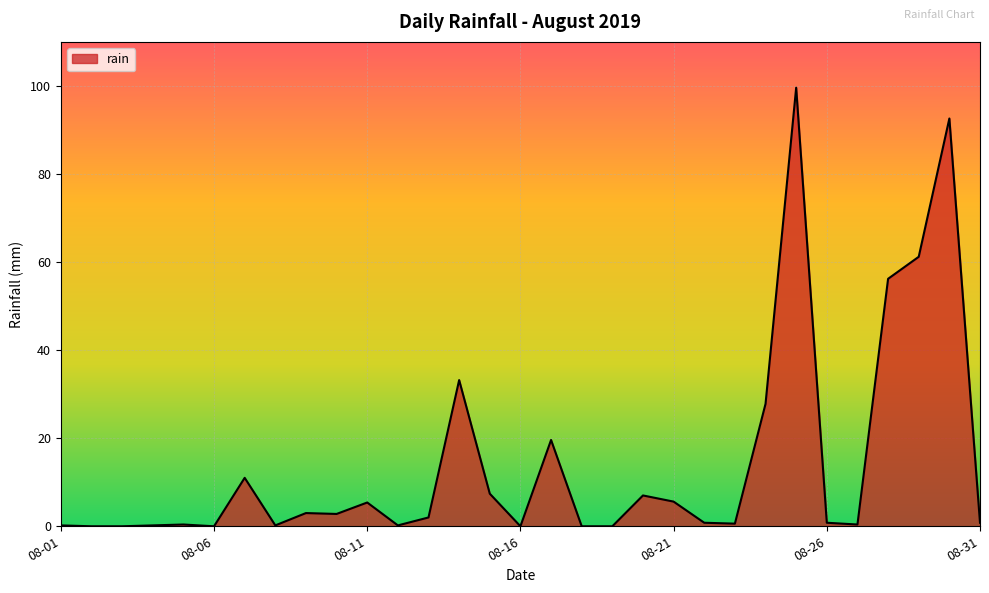

What is the difference between the maximum and minimum values?

99.6